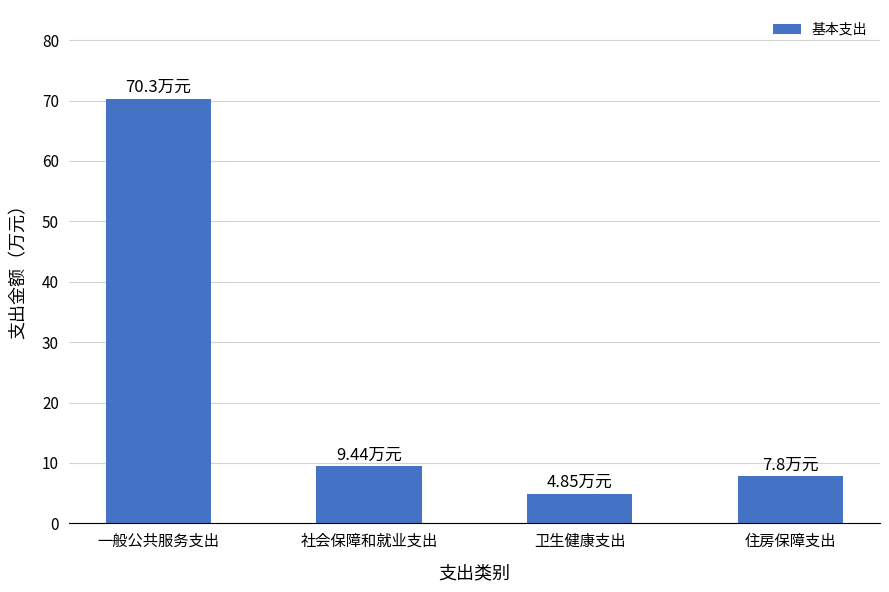

The value at 卫生健康支出 is 4.8. True or false?

True